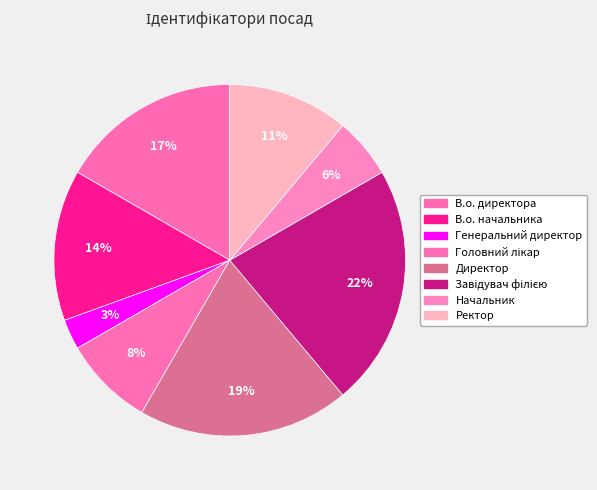

How many slices are in this pie chart?

8